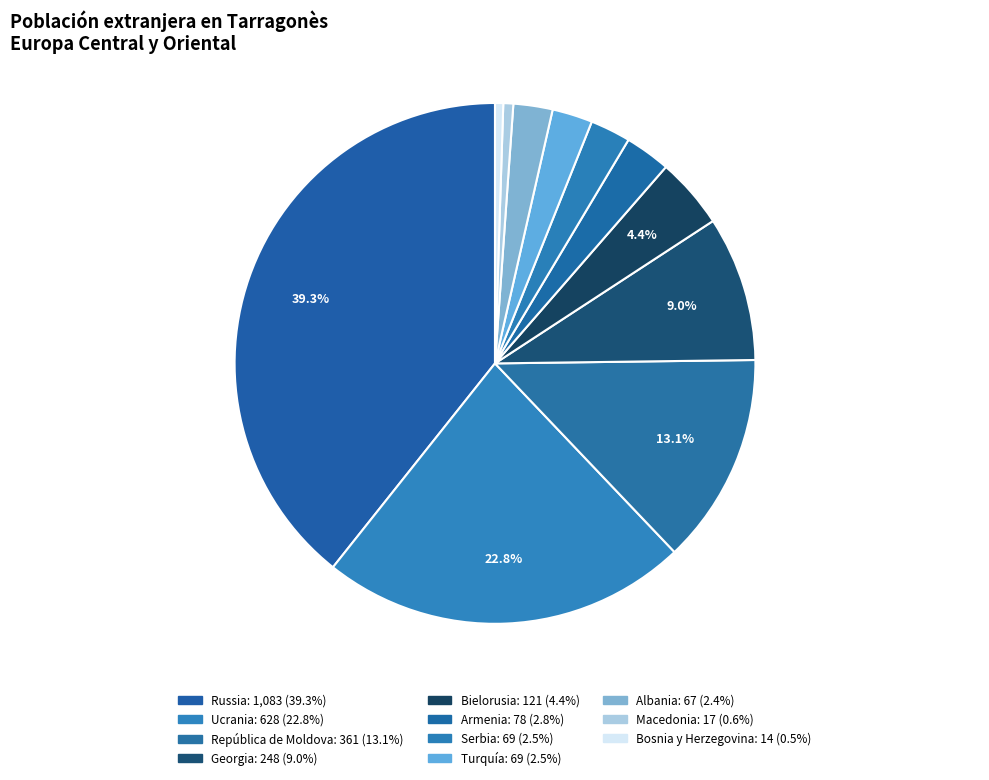

To the nearest percent, what is the difference between the largest and smallest slice percentages?

39%